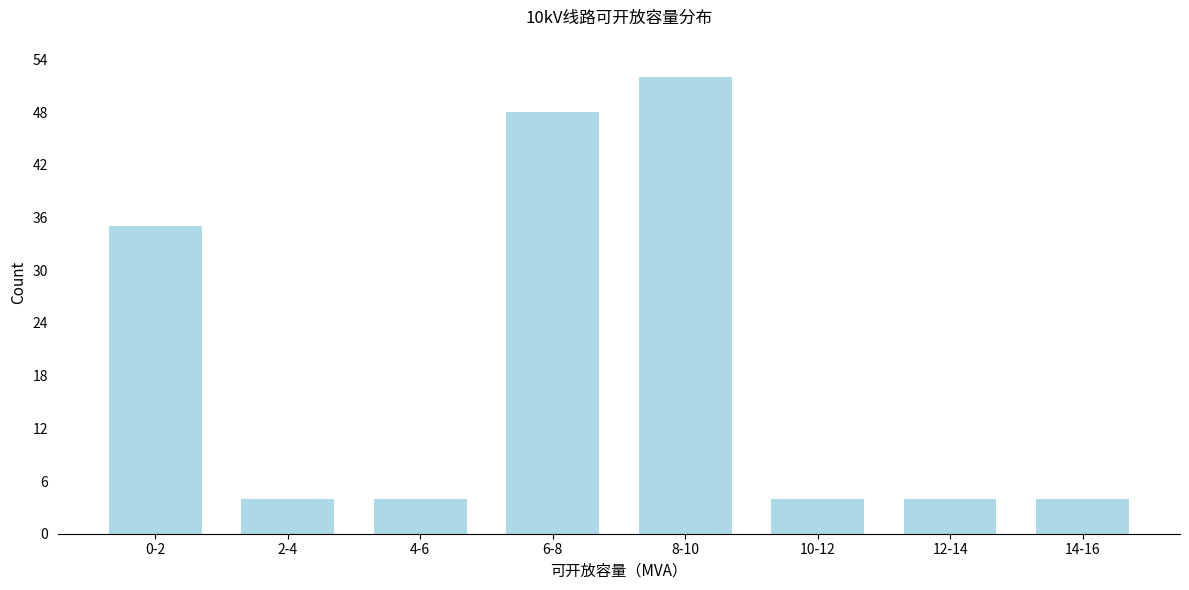

Reading left to right, what are all the values shown in this chart?

0-2=35	2-4=4	4-6=4	6-8=48	8-10=52	10-12=4	12-14=4	14-16=4